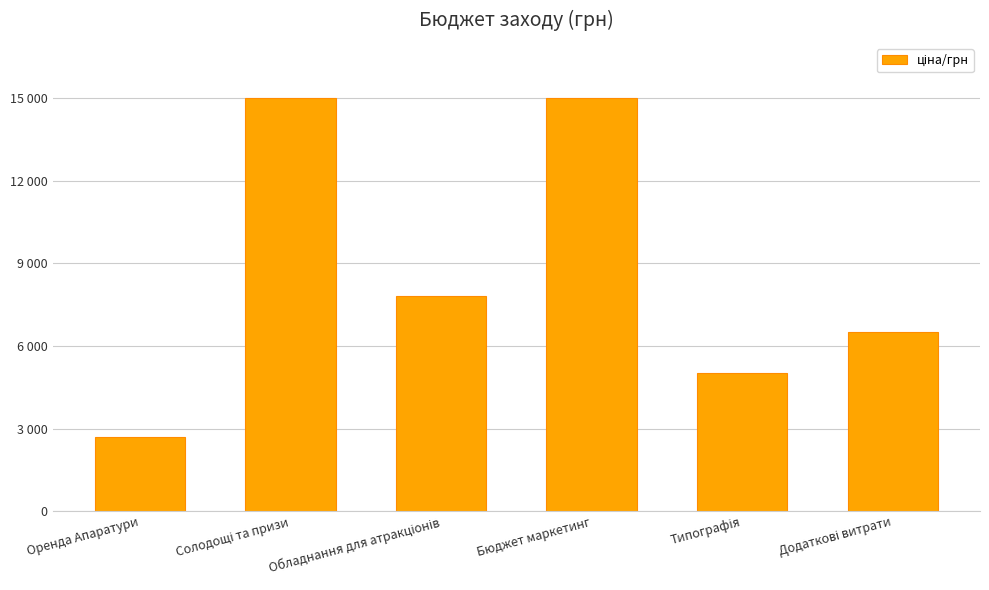

Where is the data nearest to the value 8850?

Обладнання для атракціонів